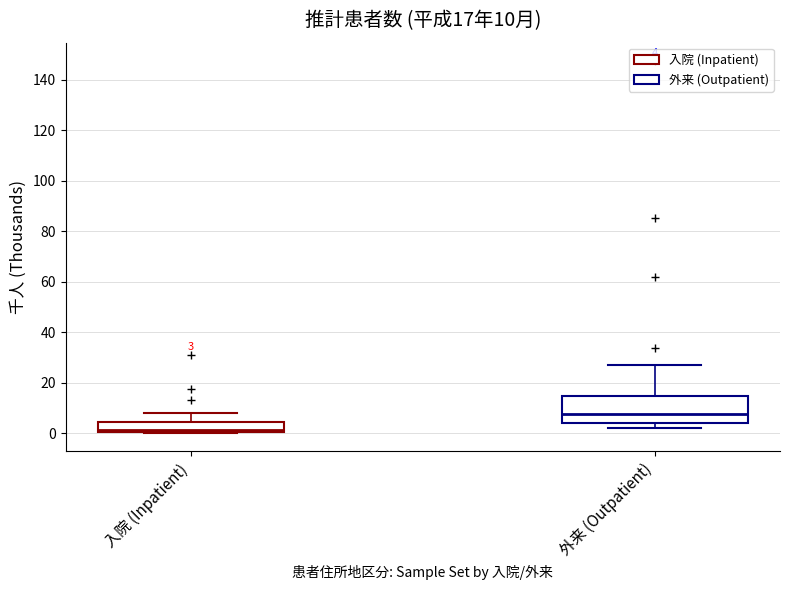

Which box has the lowest median line?

入院 (Inpatient)